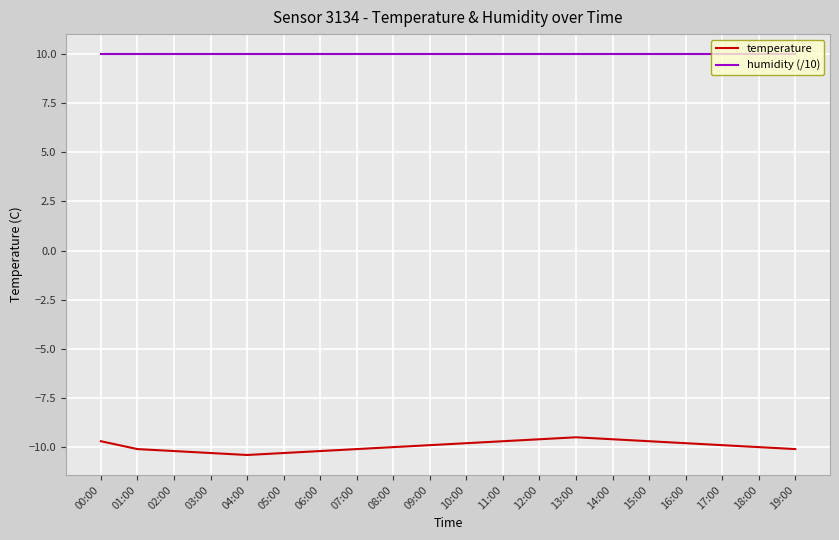

Which series has the widest spread of values?

temperature